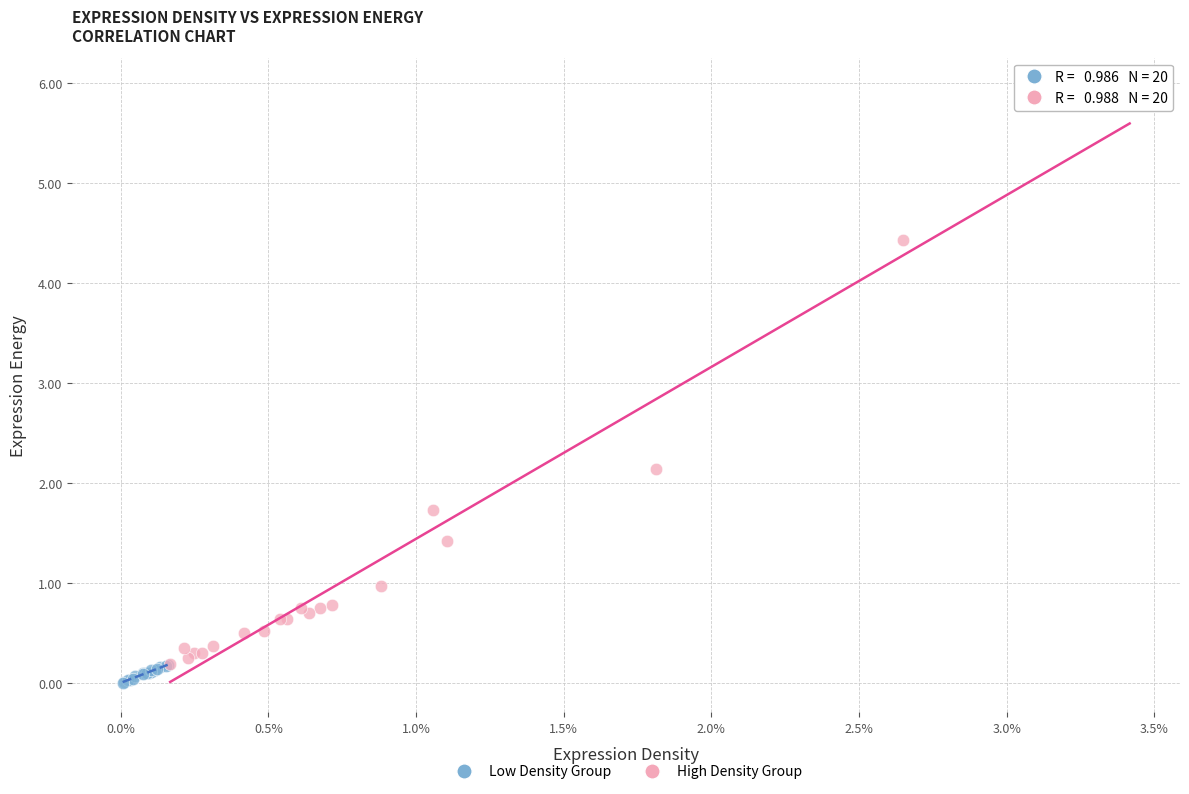

Which series has the widest spread of Y values?

High Density Group